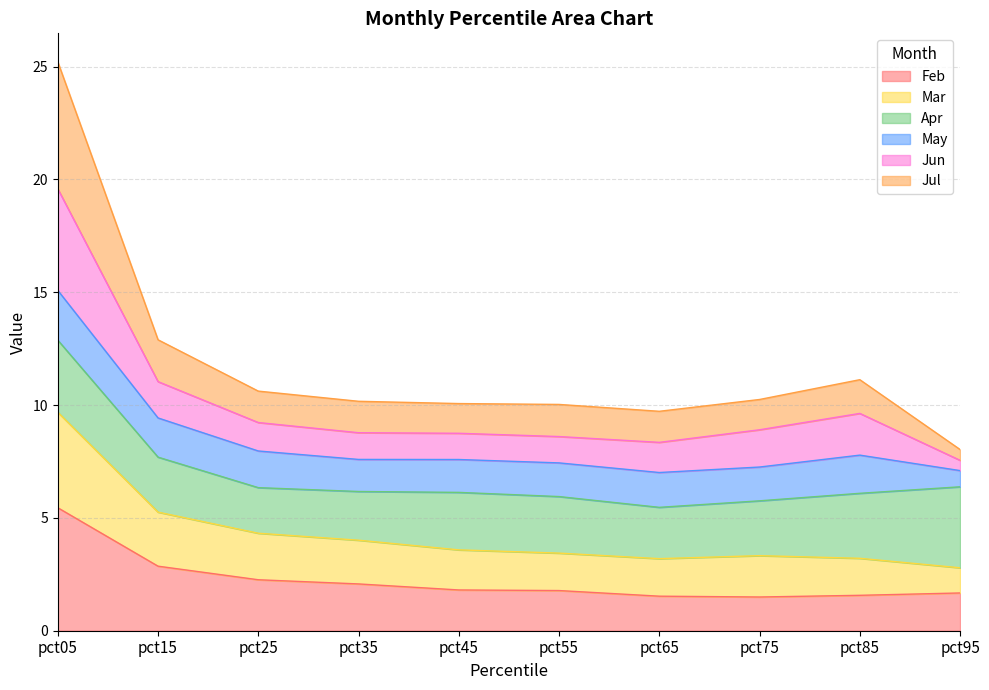

At which label is Feb closest to 3?

pct15